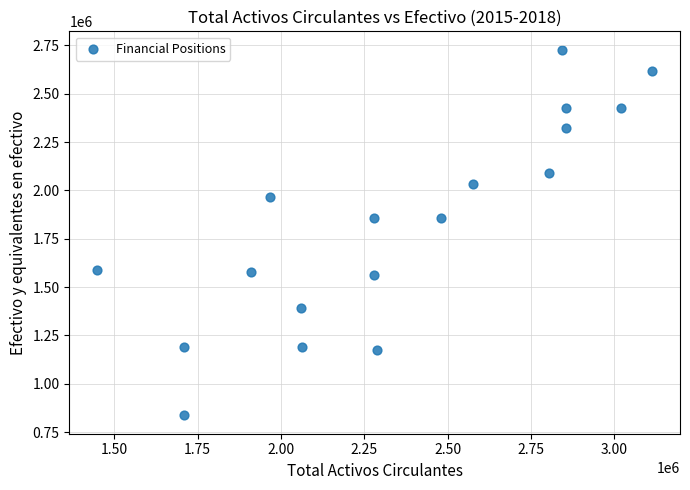

What is the range of Y values (max minus min)?

1892210.3